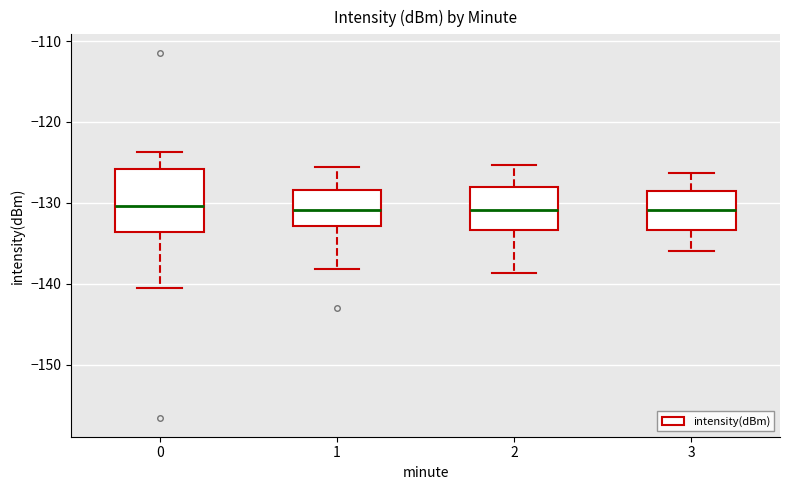

Comparing the boxes themselves (not the whiskers), which one is the tallest?

0